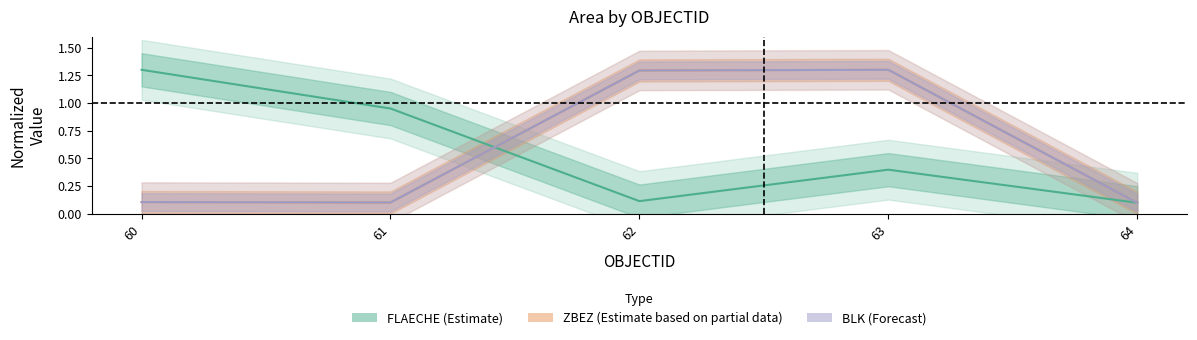

What is the minimum value for BLK?

0.1